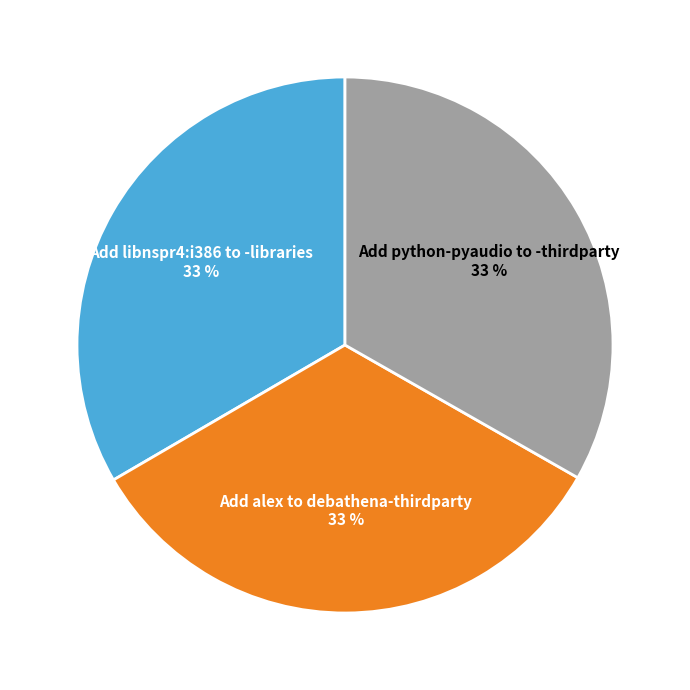

What is the ratio of the value at Add alex to debathena-thirdparty to the value at Add python-pyaudio to -thirdparty?

1.0